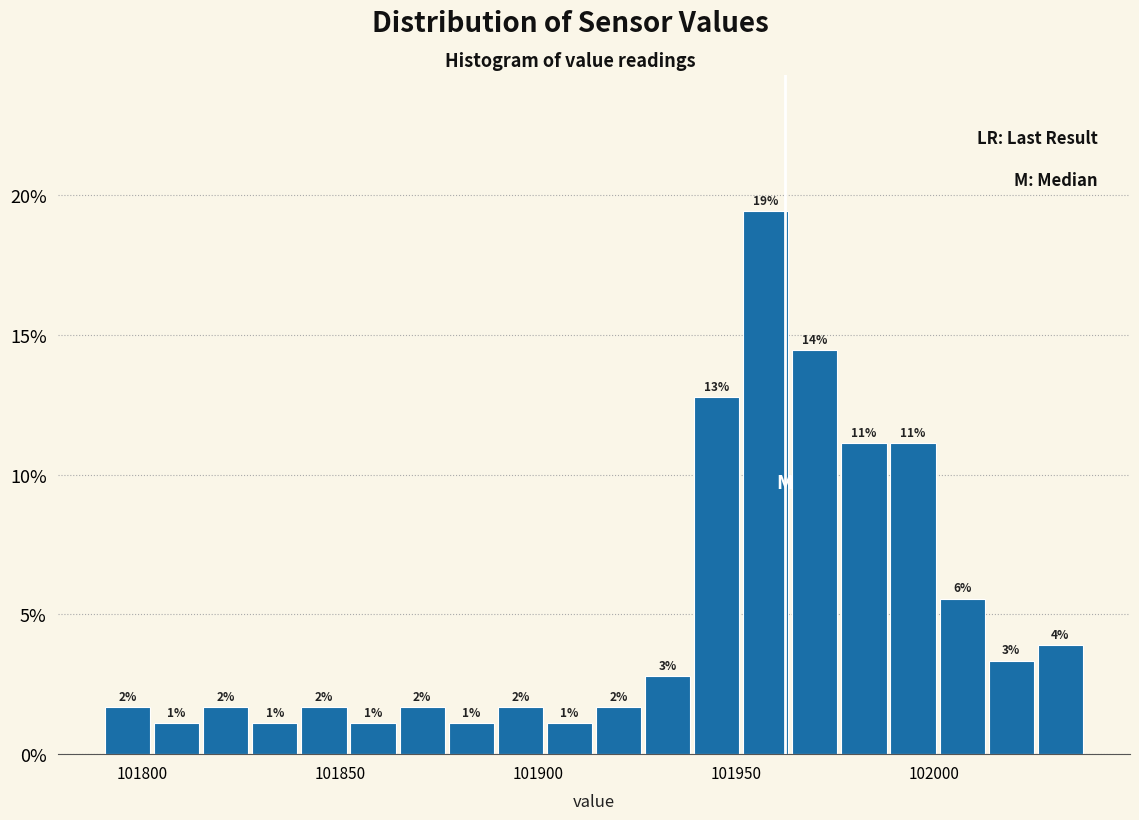

Around what value on the x-axis is the tallest bar? Give the approximate position of its centre, as read against the axis.

101955